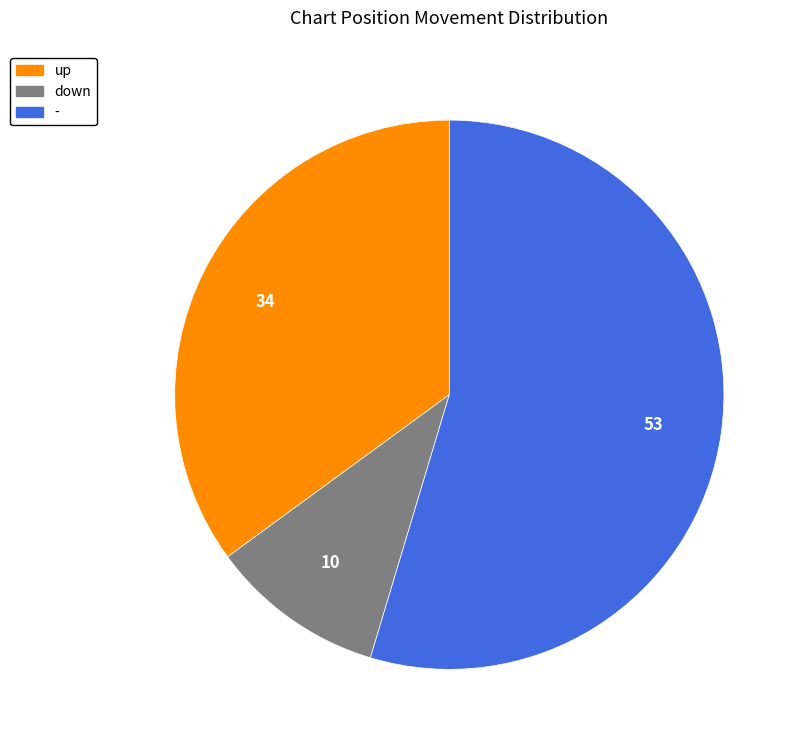

How many segments does this pie chart have?

3